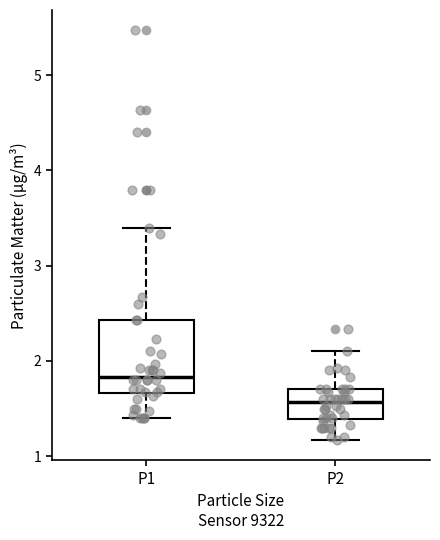

Reading left to right, read every box against the y-axis: the position of its median line, the range the box covers, and the ends of its whiskers. The values are not printed on the chart, so give them approximately, as read against the axis.

P1: median 1.8, box 1.7 to 2.4, whiskers 1.4 to 3.4
P2: median 1.6, box 1.4 to 1.7, whiskers 1.2 to 2.1